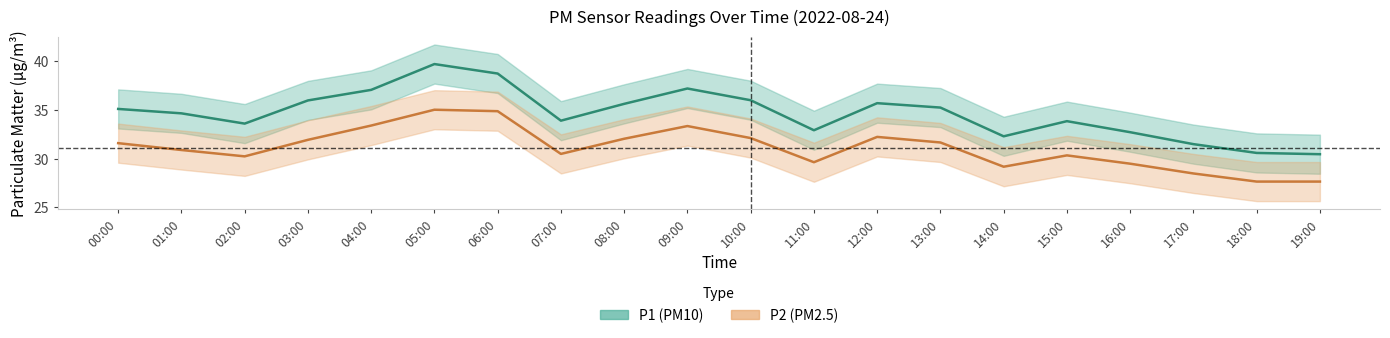

Reading left to right, extract all data points from this chart.

P1 (PM10) mean: 35.1	34.6	33.6	36.0	37.0	39.7	38.7	33.9	35.6	37.2	36.0	32.9	35.7	35.2	32.3	33.8	32.7	31.5	30.6	30.4
P2 (PM2.5) mean: 31.6	30.9	30.2	31.9	33.4	35.0	34.9	30.5	32.0	33.3	32.1	29.6	32.2	31.6	29.2	30.3	29.5	28.5	27.6	27.6